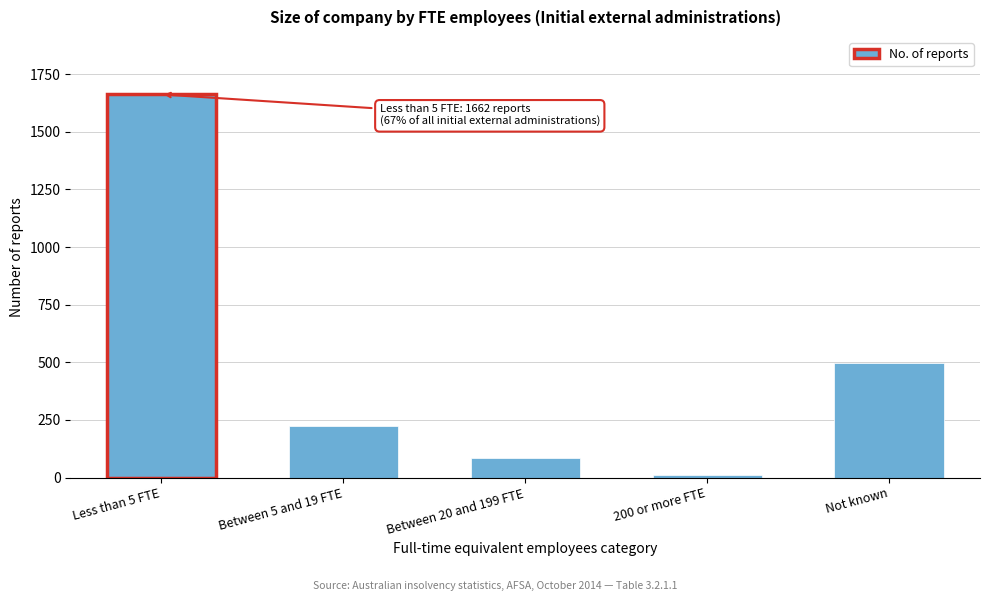

Reading left to right, extract all data points from this chart.

Less than 5 FTE=1662	Between 5 and 19 FTE=224	Between 20 and 199 FTE=84	200 or more FTE=12	Not known=499